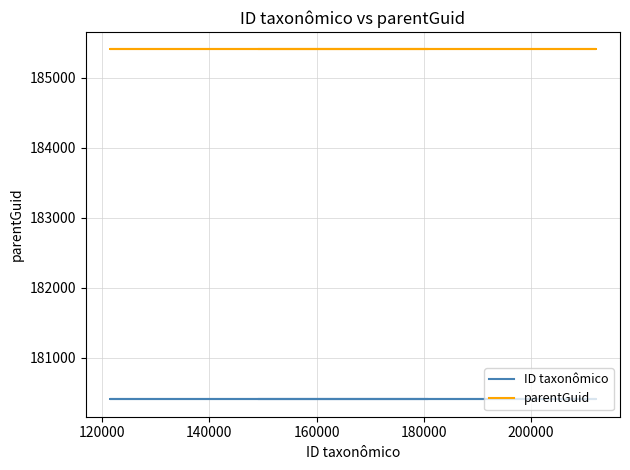

List the series in order of their overall mean, lowest first.

ID taxonômico, parentGuid